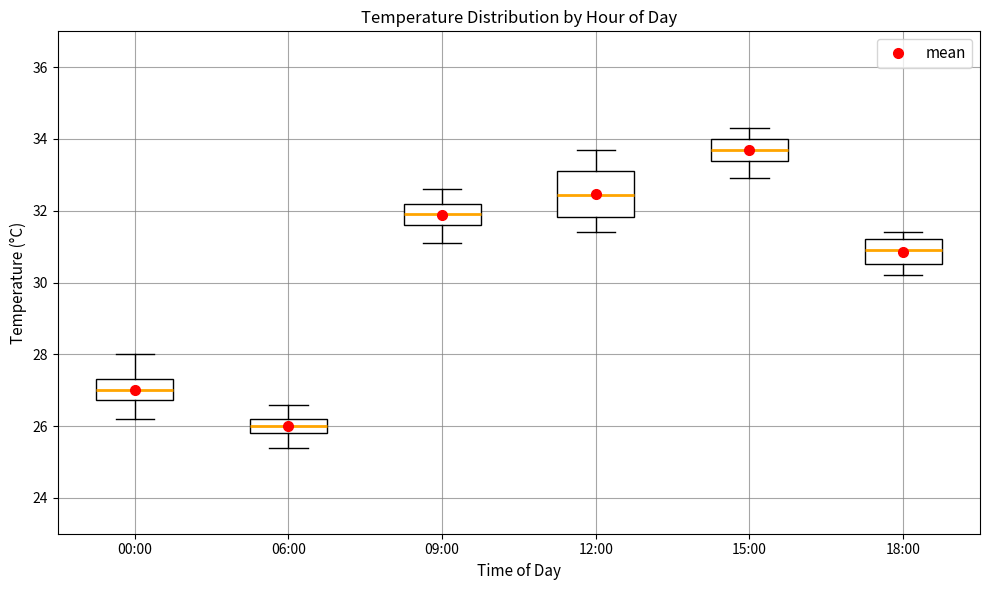

Reading left to right, transcribe this box plot: for each box, give where its median line is, the range the box spans, and where its two whiskers end, as read against the y-axis. The values are not printed on the chart, so give them approximately, as read against the axis.

00:00: median 27.0, box 26.8 to 27.4, whiskers 26.2 to 28.0
06:00: median 26.0, box 25.8 to 26.2, whiskers 25.4 to 26.6
09:00: median 32.0, box 31.6 to 32.2, whiskers 31.2 to 32.6
12:00: median 32.4, box 31.8 to 33.2, whiskers 31.4 to 33.8
15:00: median 33.8, box 33.4 to 34.0, whiskers 33.0 to 34.4
18:00: median 31.0, box 30.6 to 31.2, whiskers 30.2 to 31.4